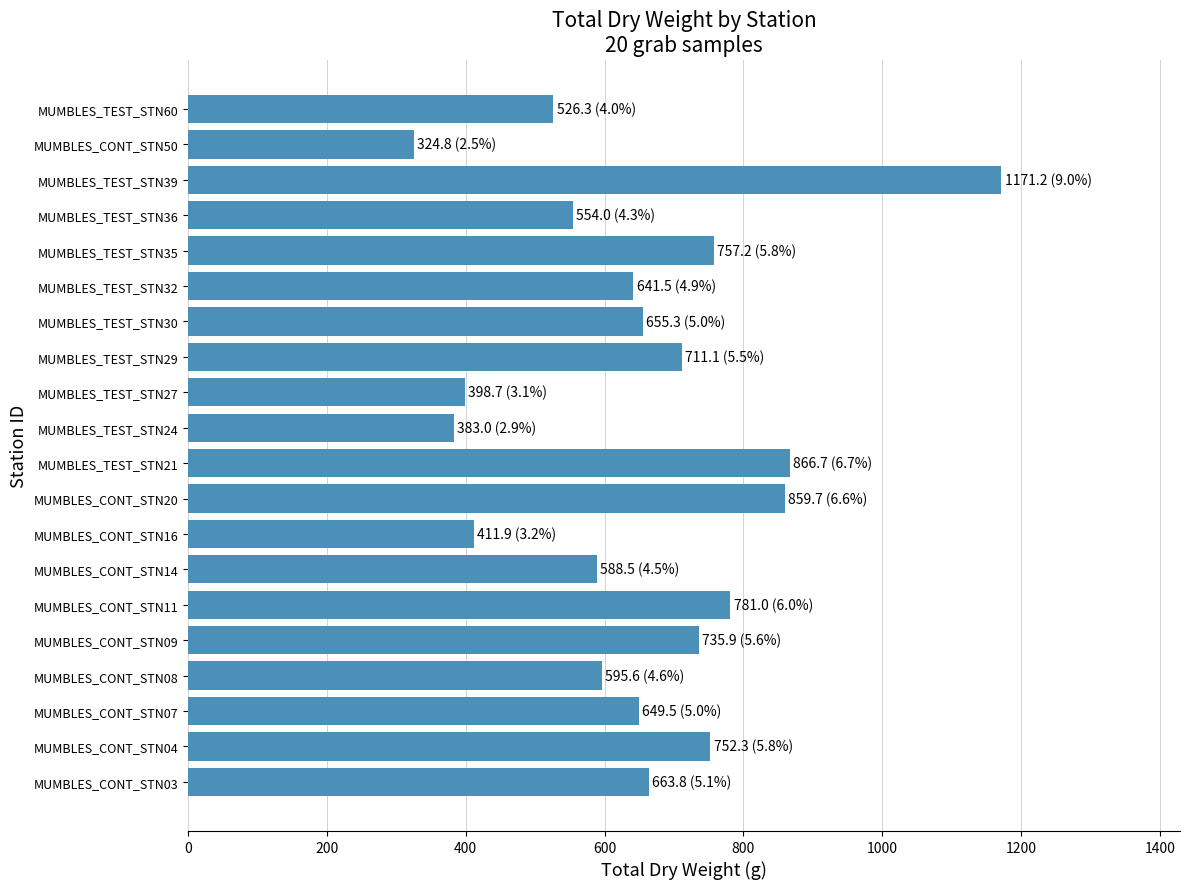

What value does the data have at MUMBLES_CONT_STN50?

324.8